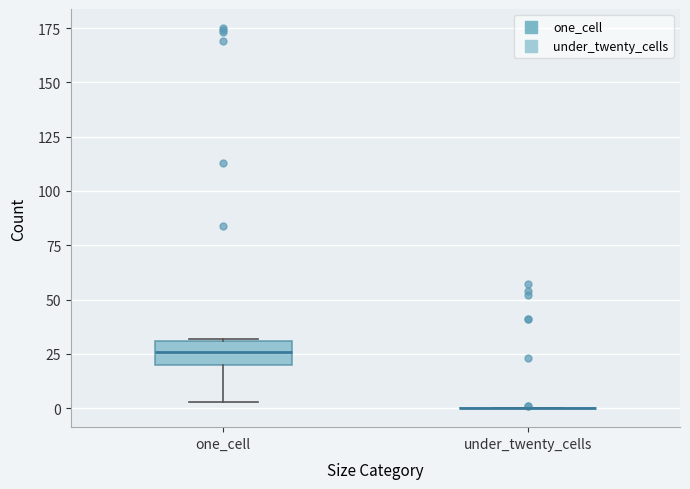

Reading left to right, transcribe this box plot: for each box, give where its median line is, the range the box spans, and where its two whiskers end, as read against the y-axis. The values are not printed on the chart, so give them approximately, as read against the axis.

one_cell: median 25, box 20 to 30, whiskers 5 to 30
under_twenty_cells: box collapsed to a line at 0, whiskers 0 to 0